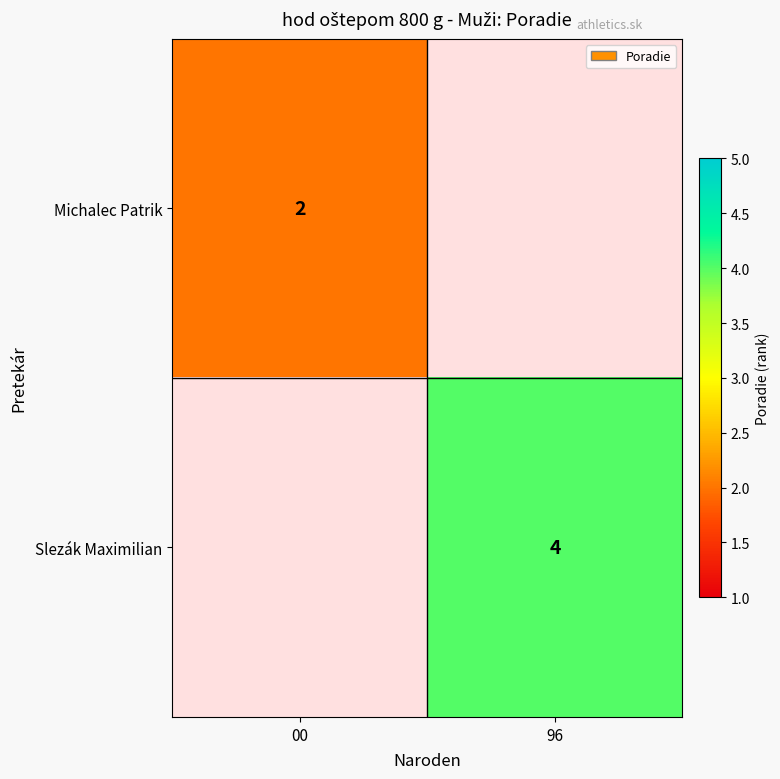

Which category has the highest value across all series?

96